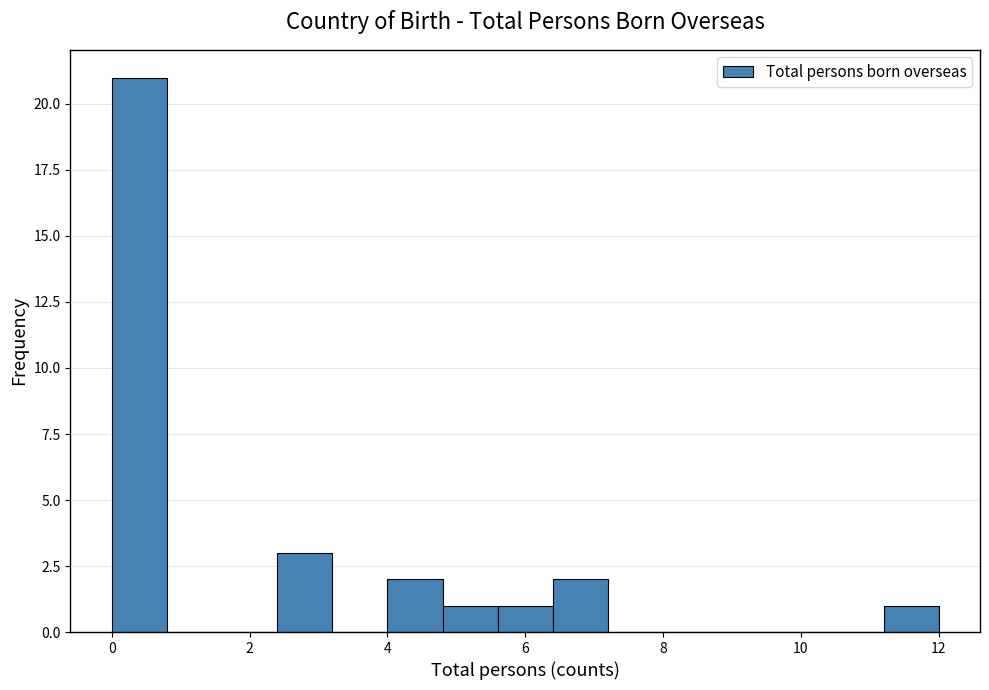

How tall is the bar that spans 11.2 to 12.0 on the x-axis? The values are not printed on the chart, so give them approximately, as read against the axis.

1